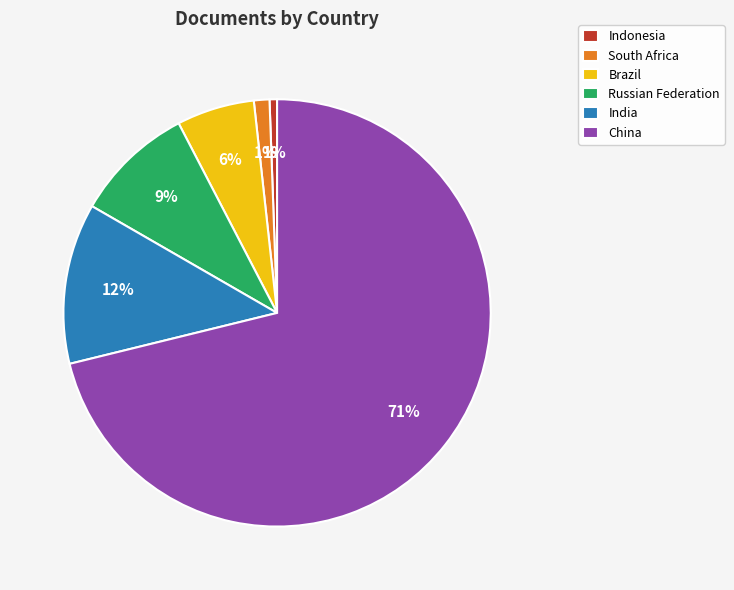

Which slice is the largest?

China